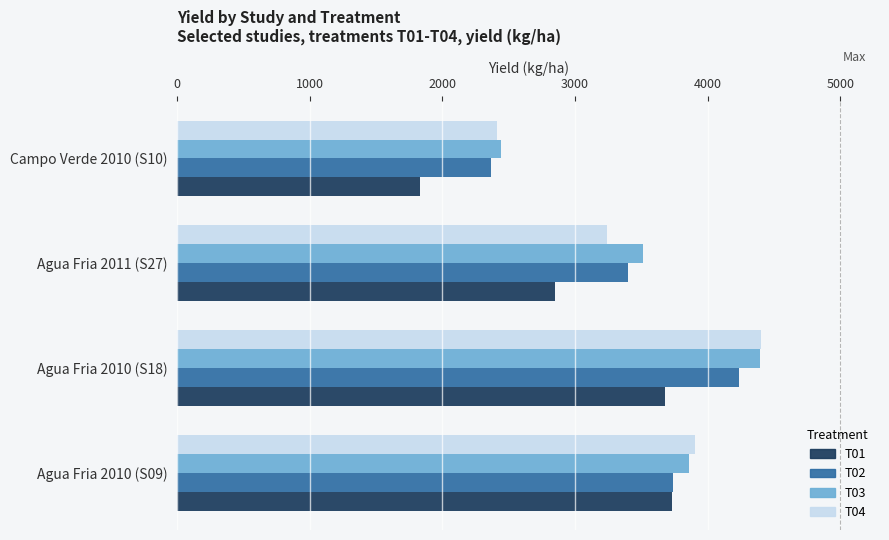

How many T04 values are between 3239 and 4405?

3